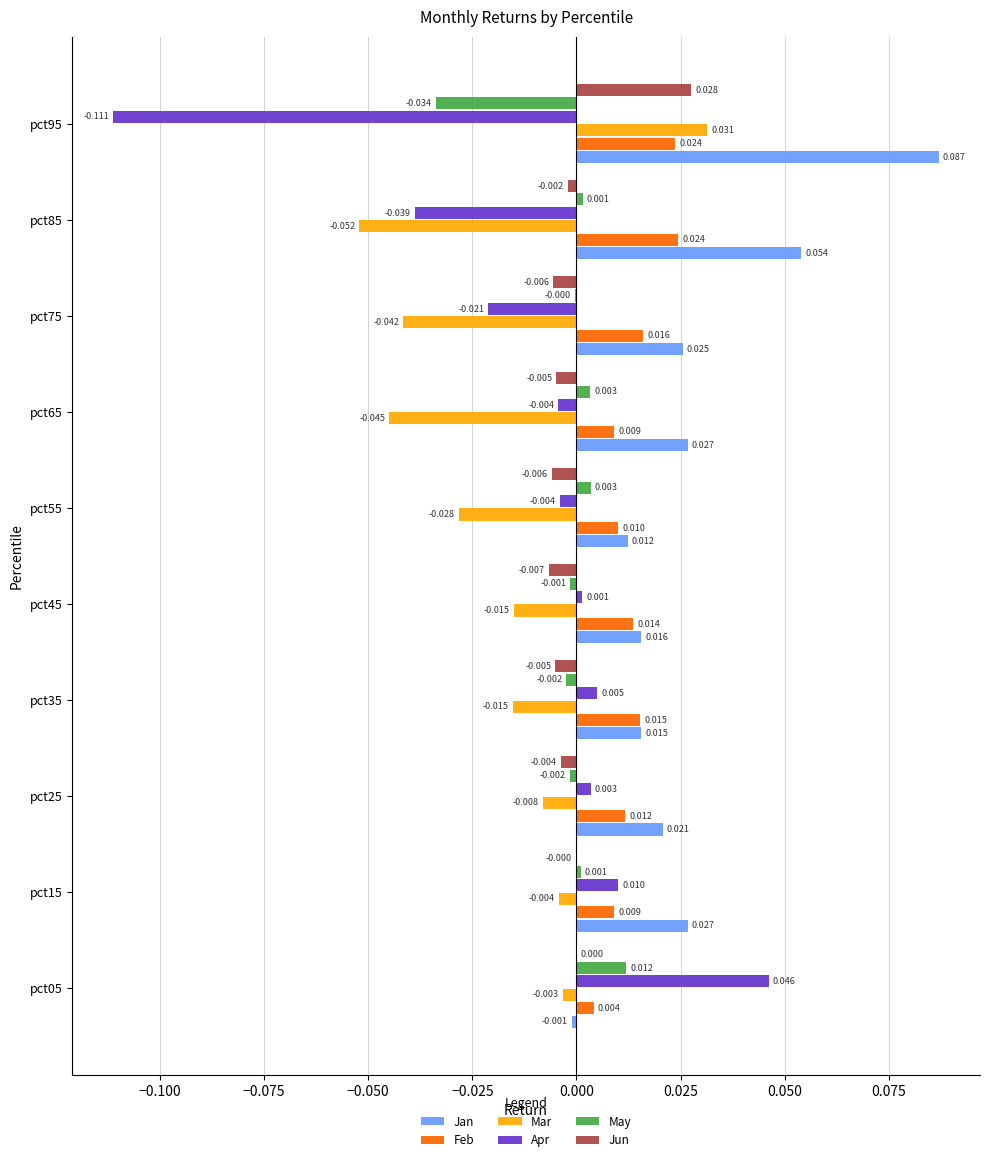

Between pct45 and pct85, which series saw the biggest shift?

Apr